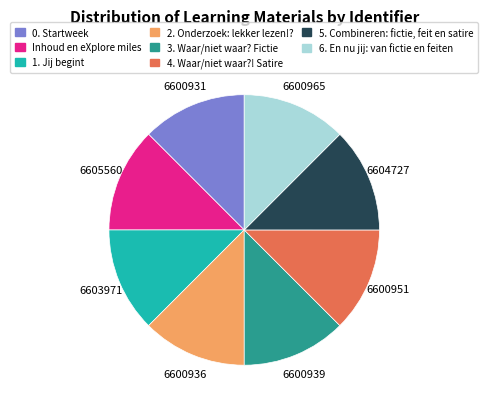

What is the ratio of the value at 0. Startweek to the value at 6. En nu jij: van fictie en feiten?

1.0